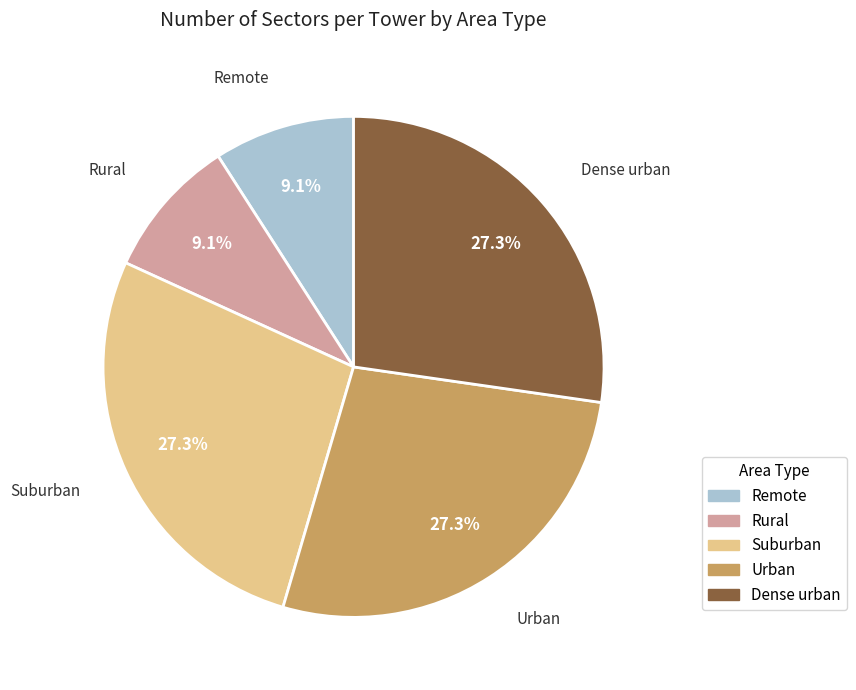

What percentage do Remote and Suburban together represent?

36.4%